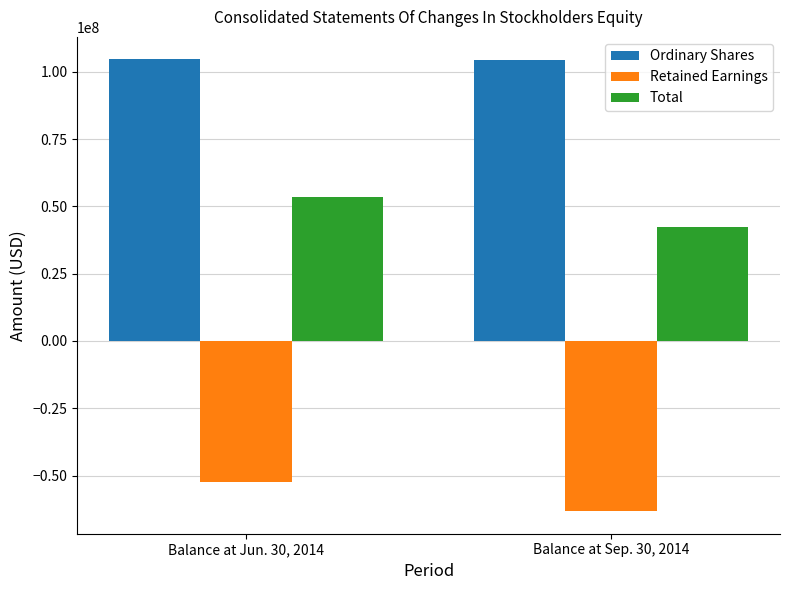

What is the maximum value shown in the chart?

104535894